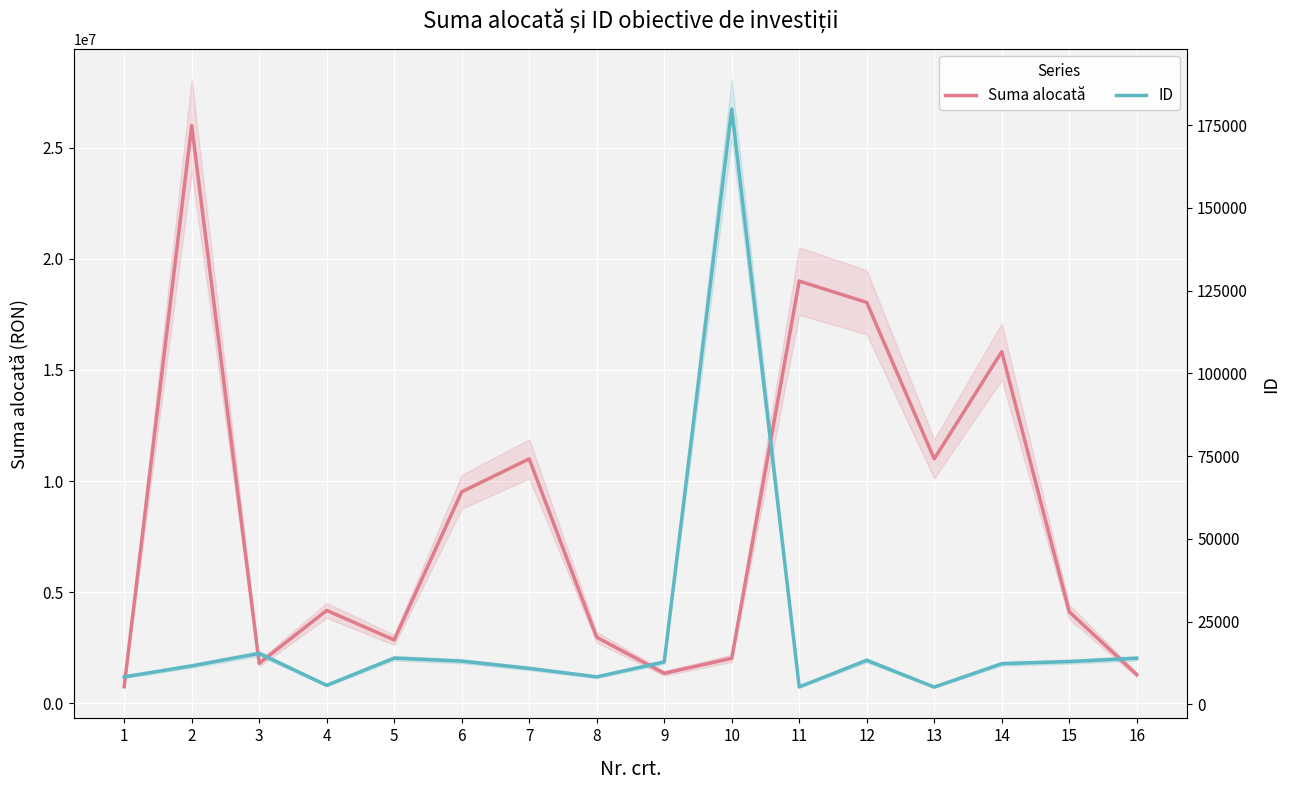

How many lines are shown in the chart?

2